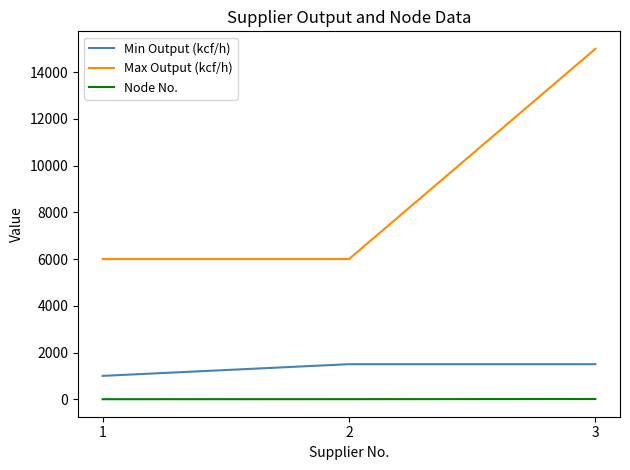

At 1, list the series in order from largest to smallest.

Max Output (kcf/h), Min Output (kcf/h), Node No.